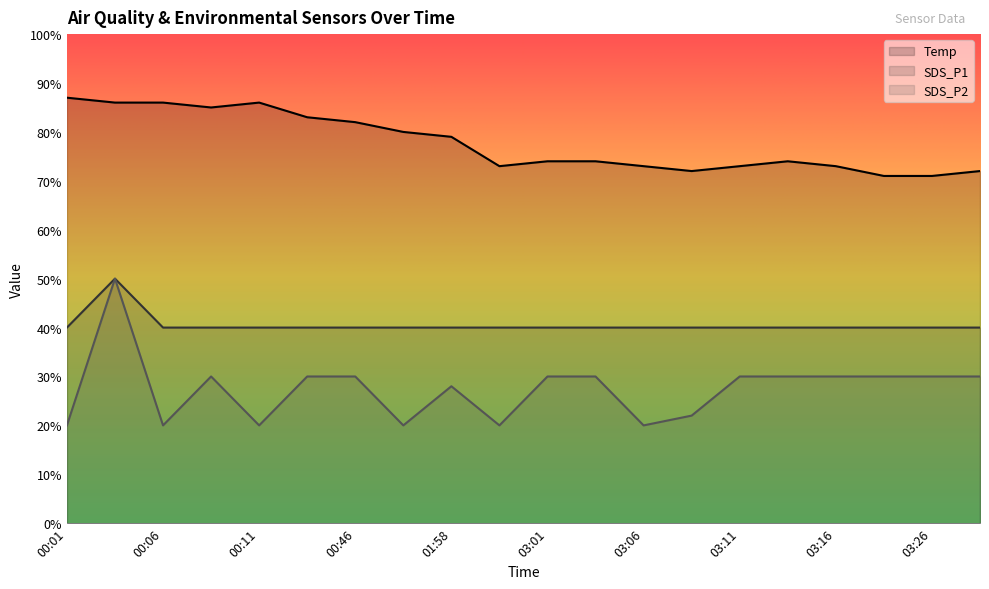

Reading left to right, extract all data points from this chart.

SDS_P1: 00:01=40.0	00:04=50.0	00:06=40.0	00:08=40.0	00:11=40.0	00:33=40.0	00:46=40.0	01:52=40.0	01:58=40.0	02:58=40.0	03:01=40.0	03:03=40.0	03:06=40.0	03:08=40.0	03:11=40.0	03:13=40.0	03:16=40.0	03:23=40.0	03:26=40.0	03:28=40.0
SDS_P2: 00:01=20.0	00:04=50.0	00:06=20.0	00:08=30.0	00:11=20.0	00:33=30.0	00:46=30.0	01:52=20.0	01:58=28.0	02:58=20.0	03:01=30.0	03:03=30.0	03:06=20.0	03:08=22.0	03:11=30.0	03:13=30.0	03:16=30.0	03:23=30.0	03:26=30.0	03:28=30.0
Temp: 00:01=87.0	00:04=86.0	00:06=86.0	00:08=85.0	00:11=86.0	00:33=83.0	00:46=82.0	01:52=80.0	01:58=79.0	02:58=73.0	03:01=74.0	03:03=74.0	03:06=73.0	03:08=72.0	03:11=73.0	03:13=74.0	03:16=73.0	03:23=71.0	03:26=71.0	03:28=72.0